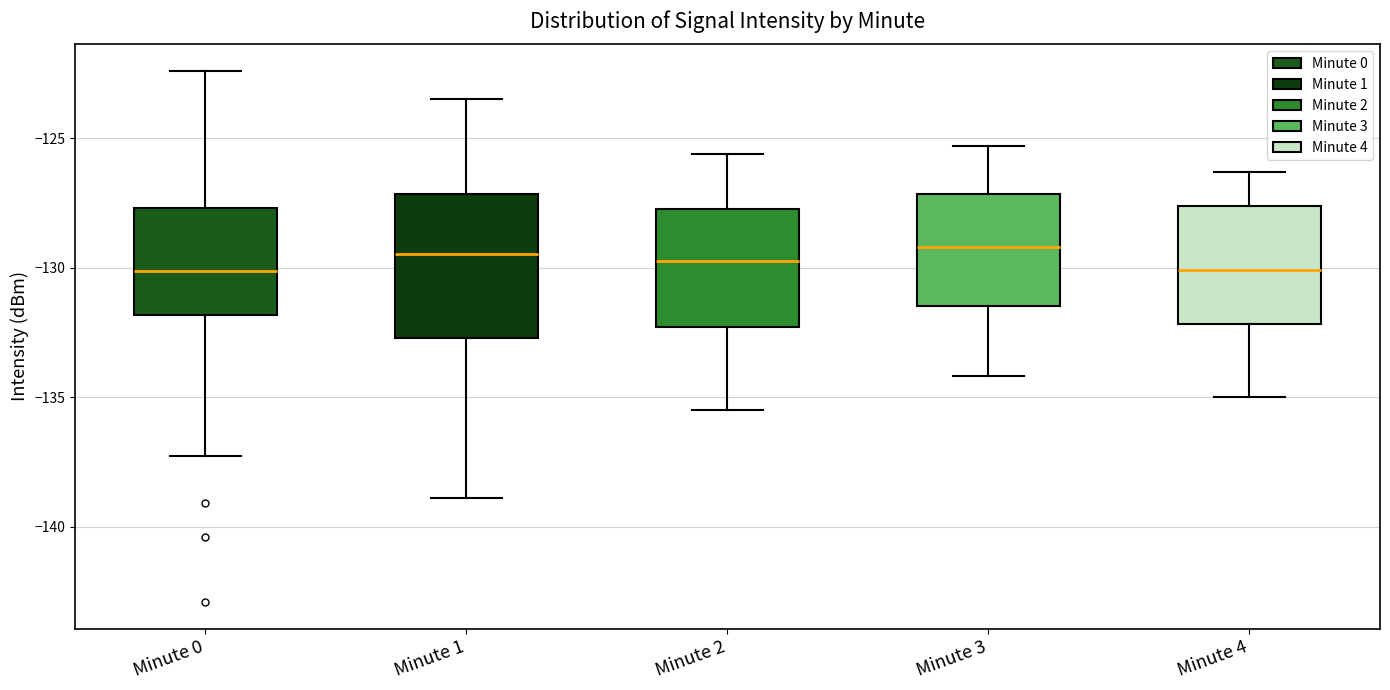

Comparing the boxes themselves (not the whiskers), which one is the tallest?

Minute 1